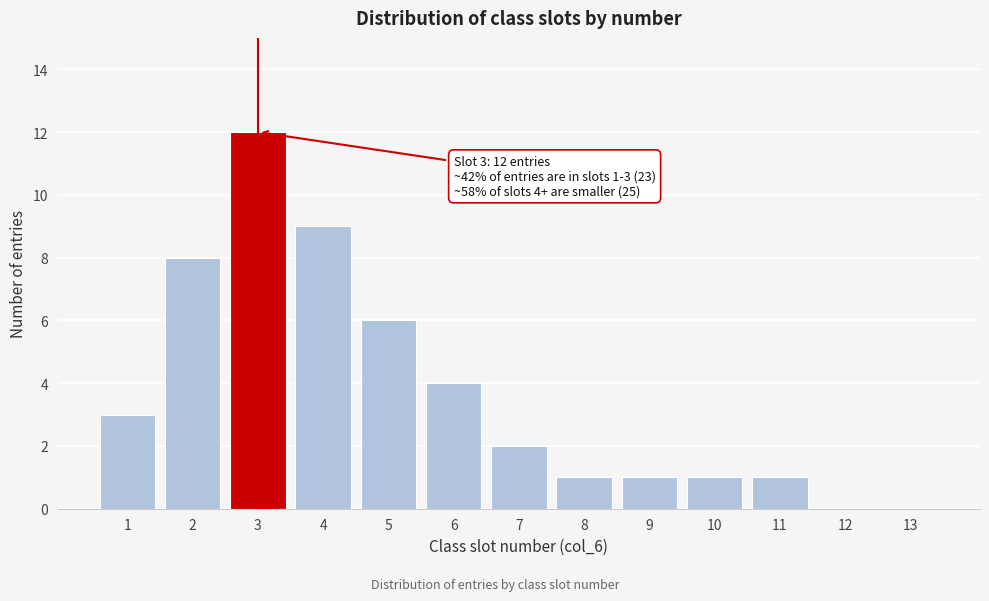

Reading left to right, list all the values displayed in this chart.

1=3	2=8	3=12	4=9	5=6	6=4	7=2	8=1	9=1	10=1	11=1	12=0	13=0